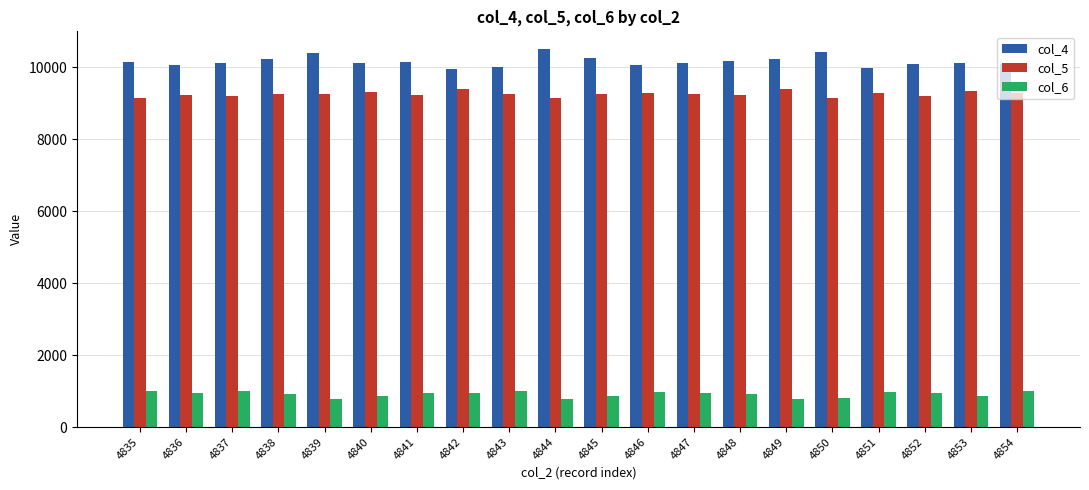

What is the difference between the second highest and minimum values in the col_6 series?

222